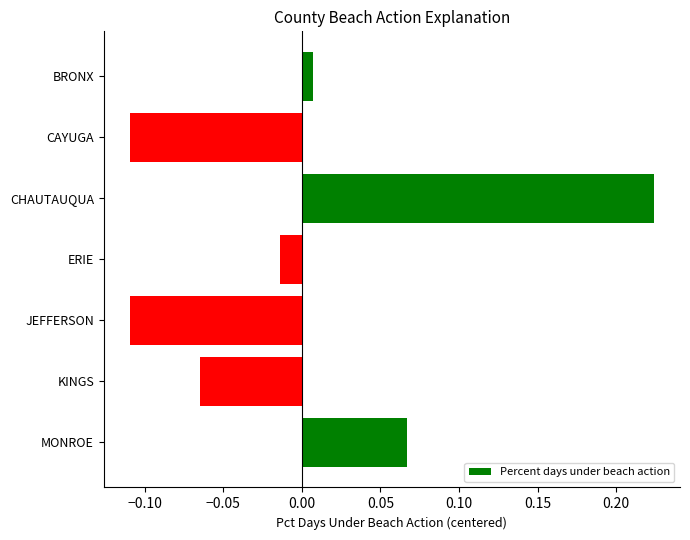

Are the bars horizontal?

Yes